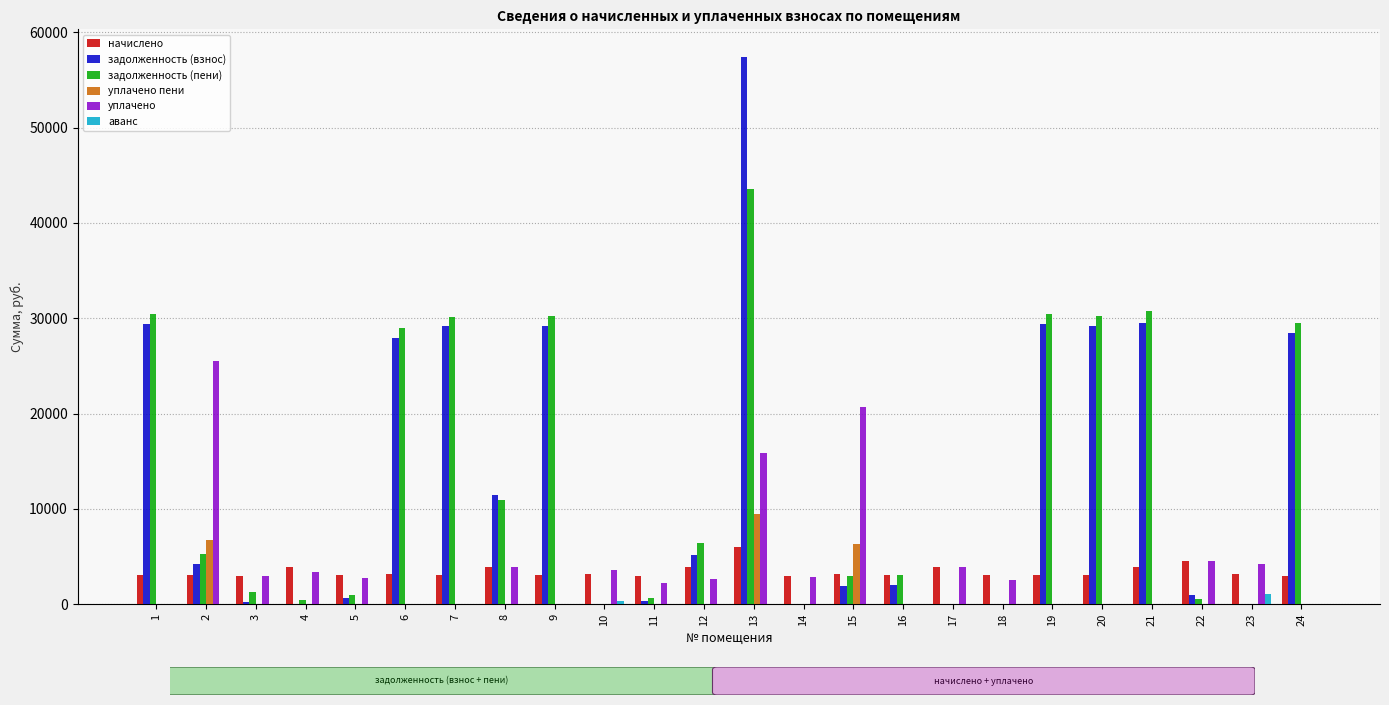

What is the greatest value displayed?

57439.7